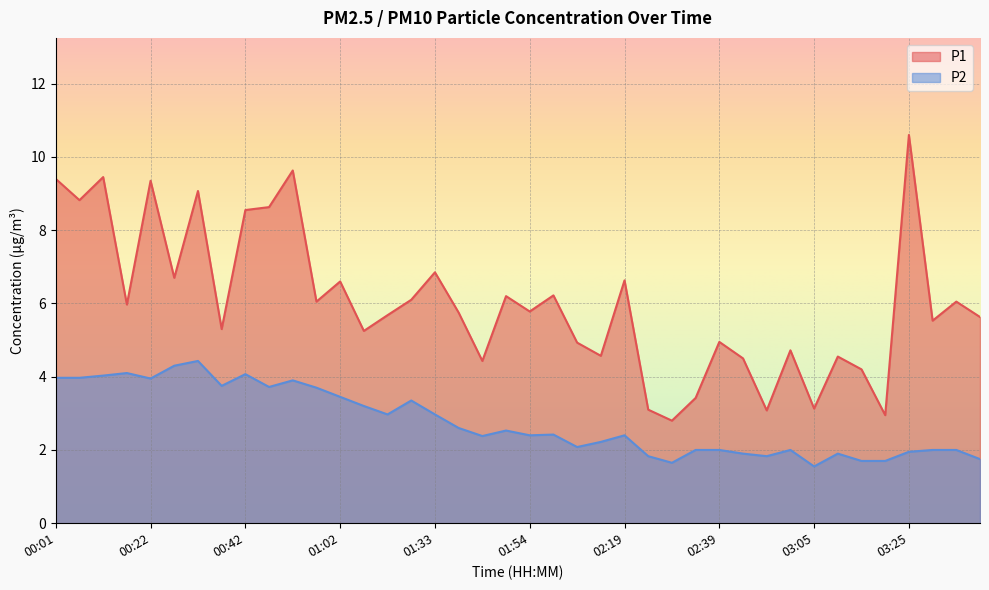

Where does the P1 series first go above 5?

00:01